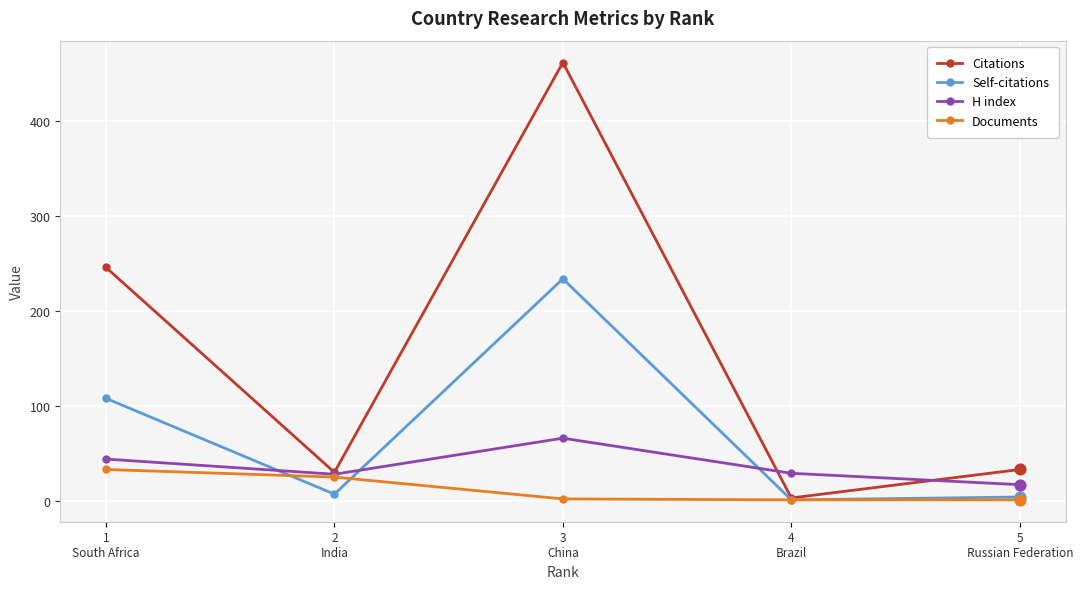

At which category is the sum across all series the highest?

3
China